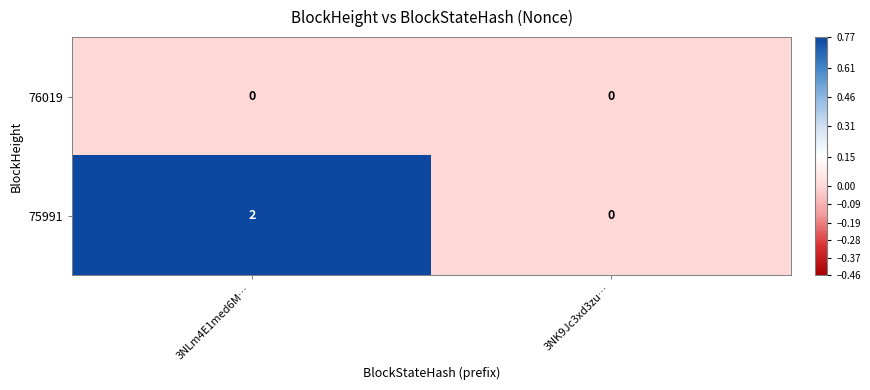

Which series has the largest total across all categories?

75991